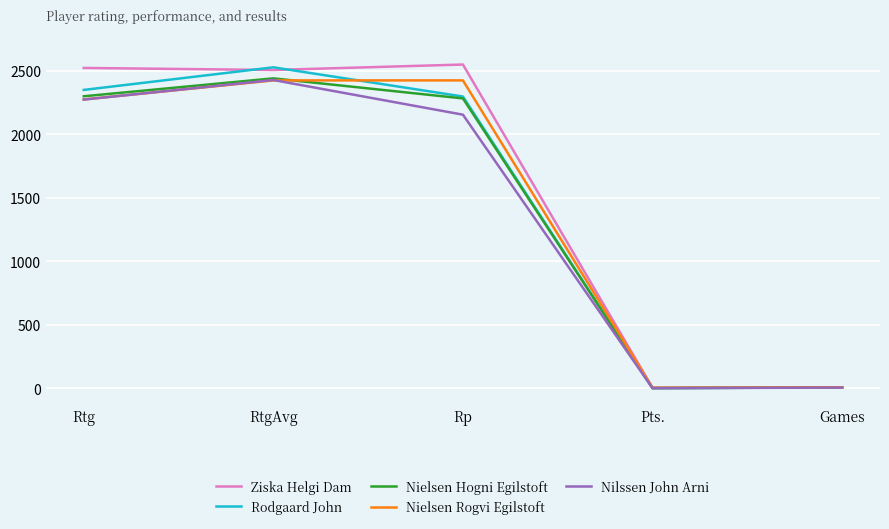

At how many categories does at least one series exceed 560?

3